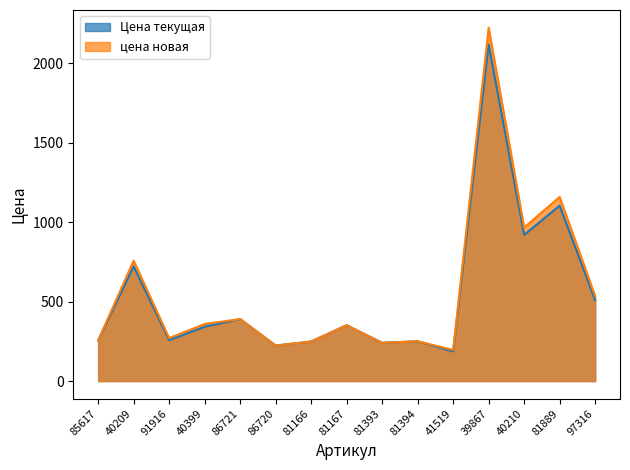

Which series changed the most between 85617 and 39867?

цена новая